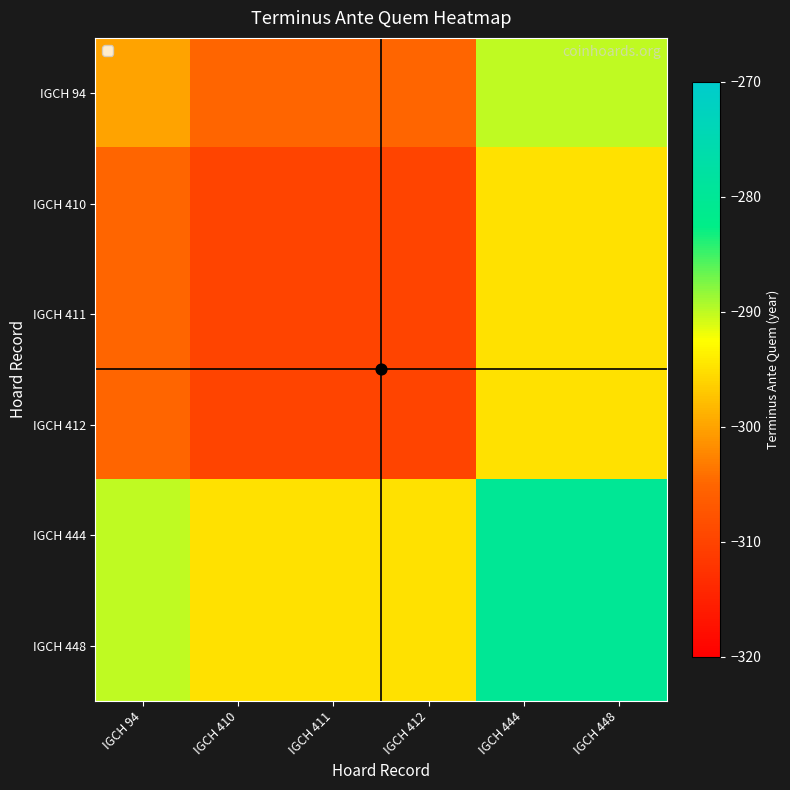

At which category is the sum across all series the highest?

IGCH 444